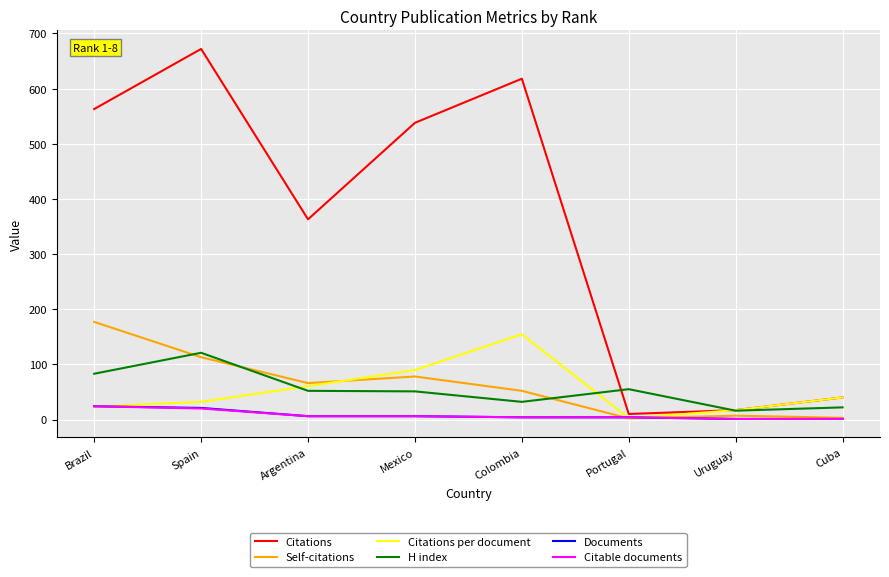

What is the maximum value for Citations?

672.0